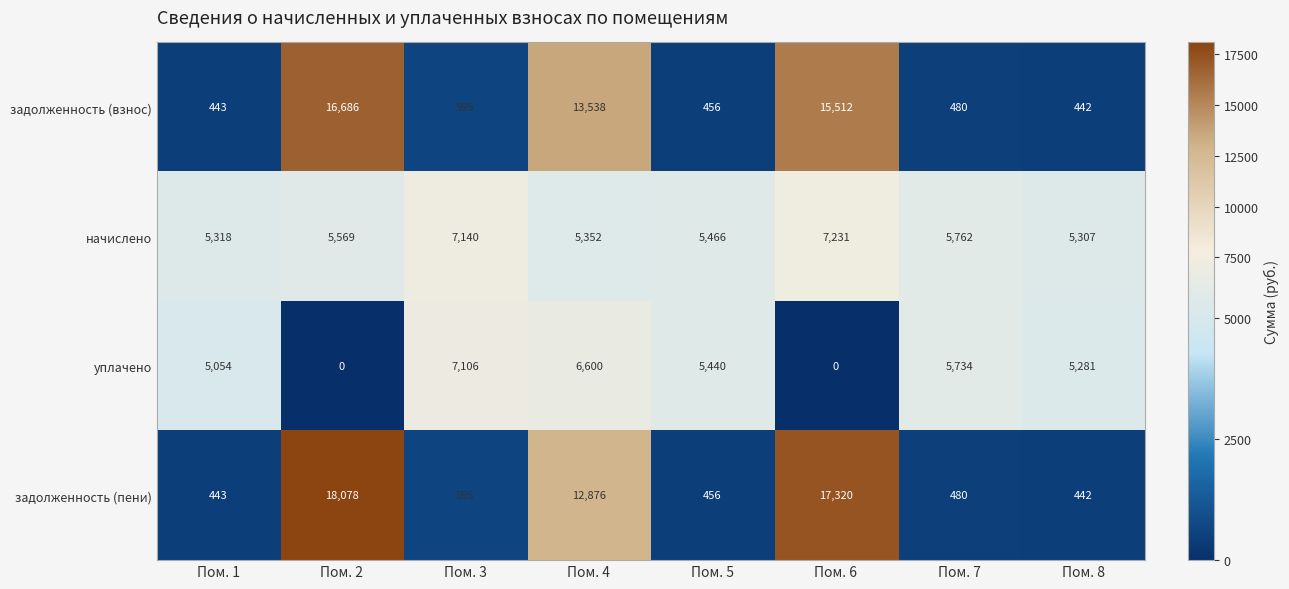

At which category is the sum across all series the highest?

Пом. 2